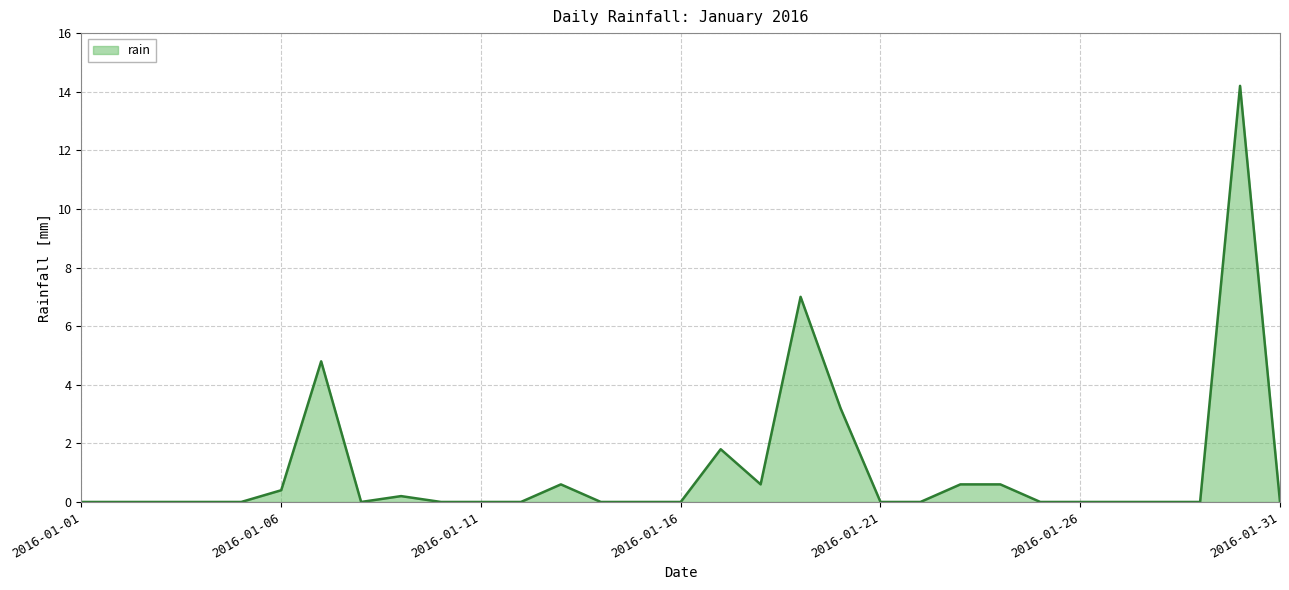

What is the difference between the maximum and minimum values?

14.2